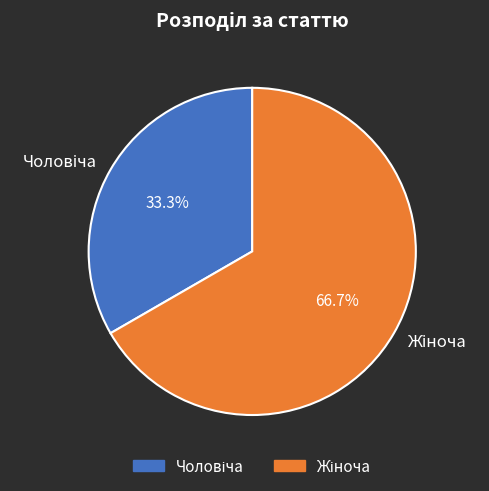

Is there any slice that represents more than half of the pie?

Yes